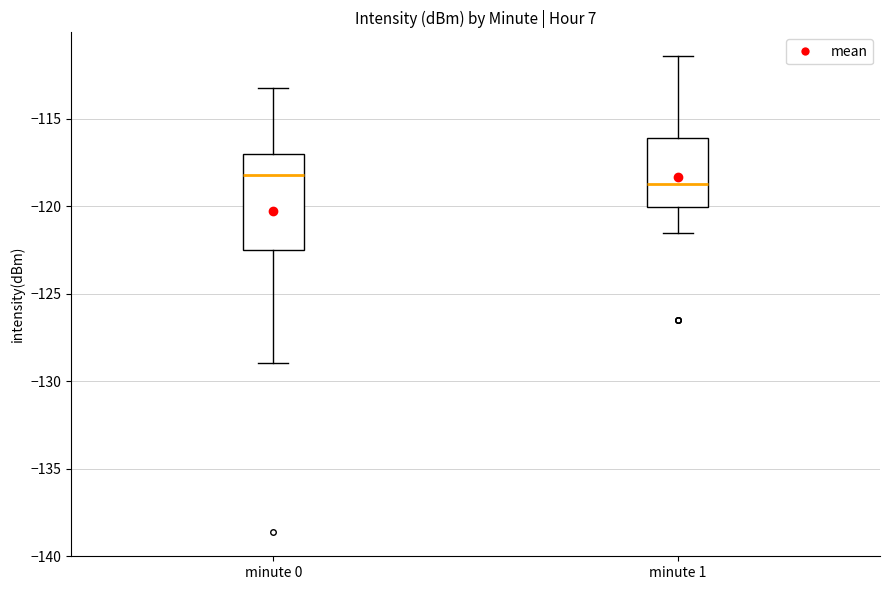

Where is the lower edge of the box for minute 0 on the y-axis? The values are not printed on the chart, so give them approximately, as read against the axis.

-122.5